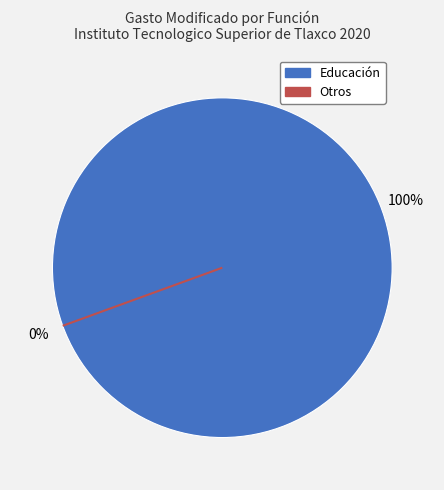

To the nearest percent, what portion does Educación represent?

100%